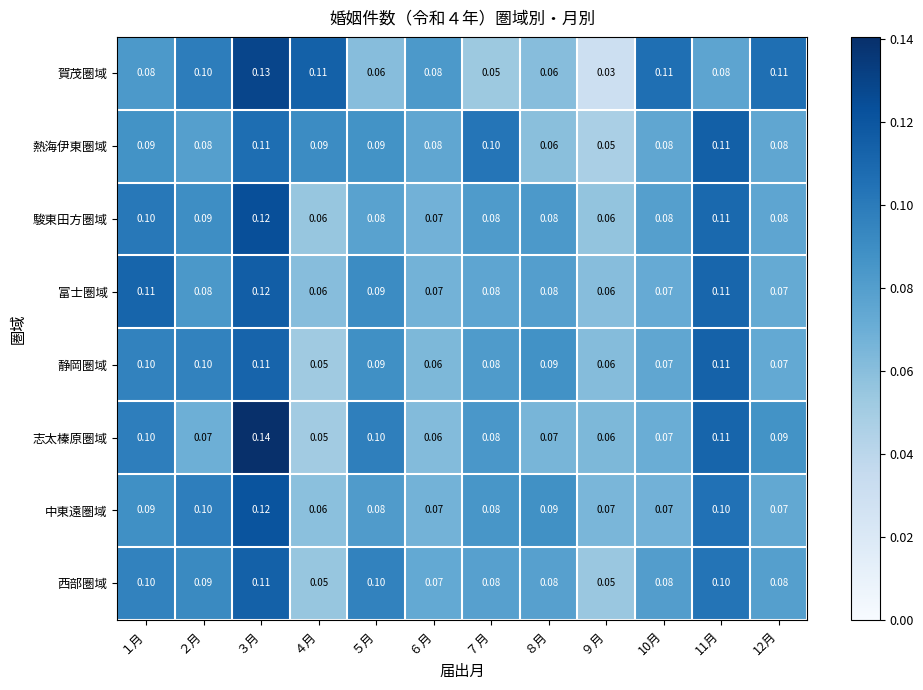

Which series has the widest spread of values?

賀茂圏域